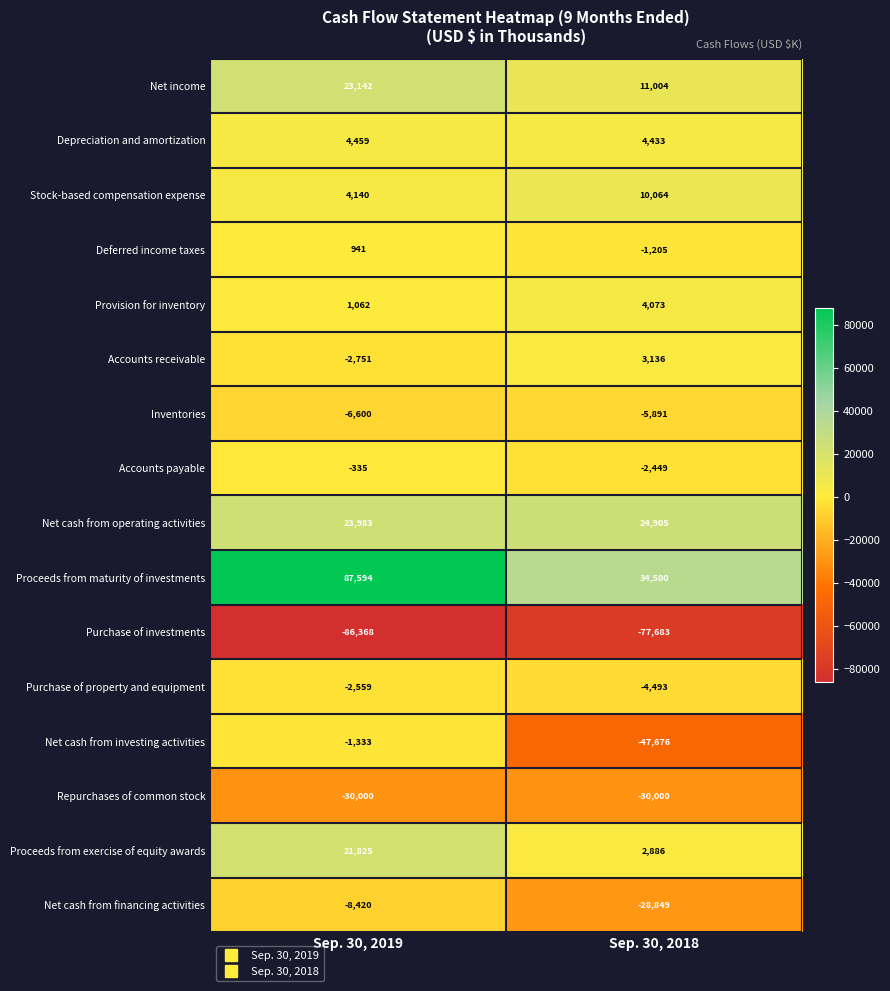

Rank the series by their maximum value, from lowest to highest.

Purchase of investments, Repurchases of common stock, Net cash from financing activities, Inventories, Purchase of property and equipment, Net cash from investing activities, Accounts payable, Deferred income taxes, Accounts receivable, Provision for inventory, Depreciation and amortization, Stock-based compensation expense, Proceeds from exercise of equity awards, Net income, Net cash from operating activities, Proceeds from maturity of investments